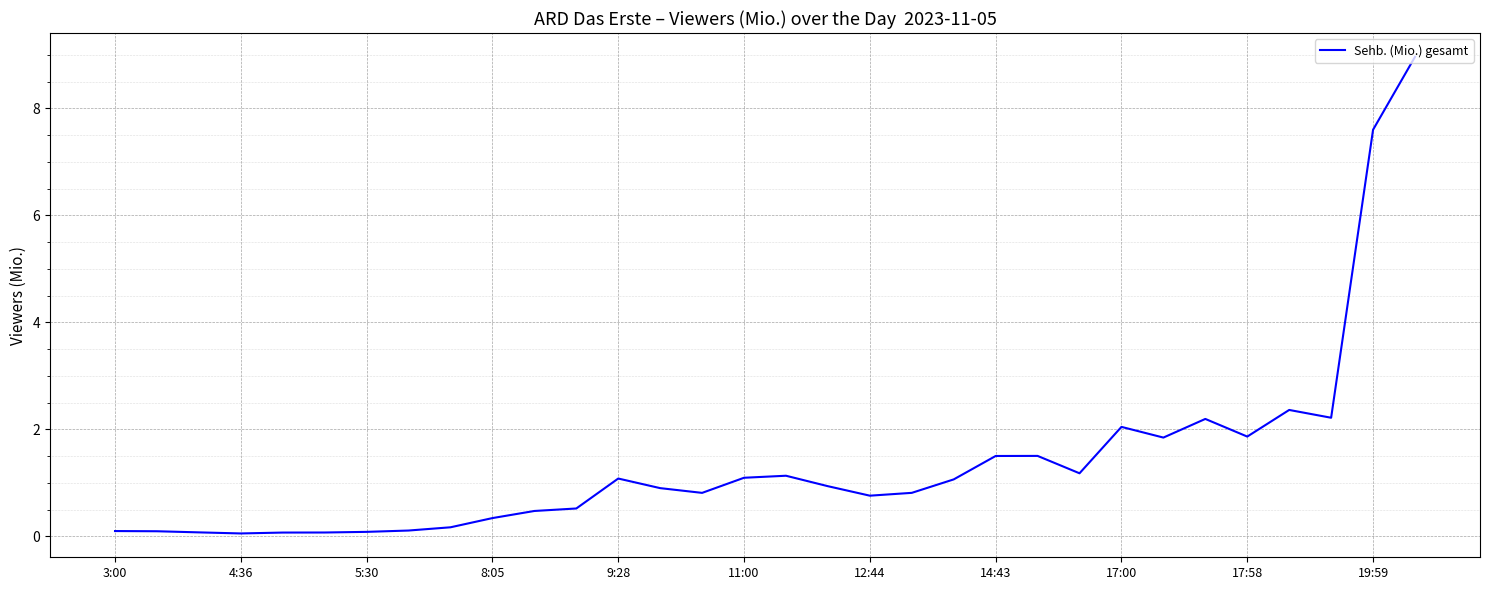

What is the difference between the maximum and minimum values?

8.9